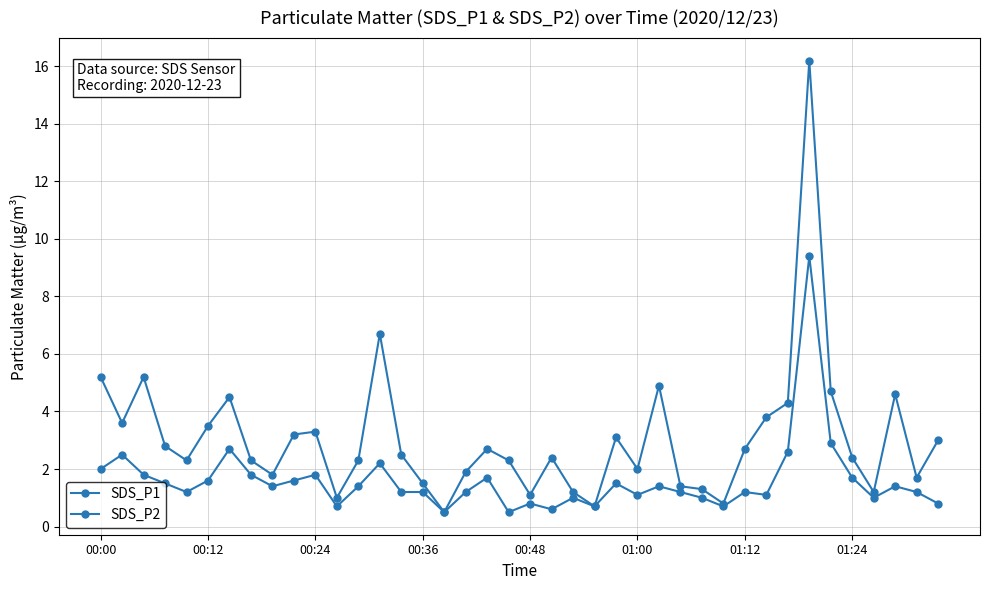

How many lines are shown in the chart?

2